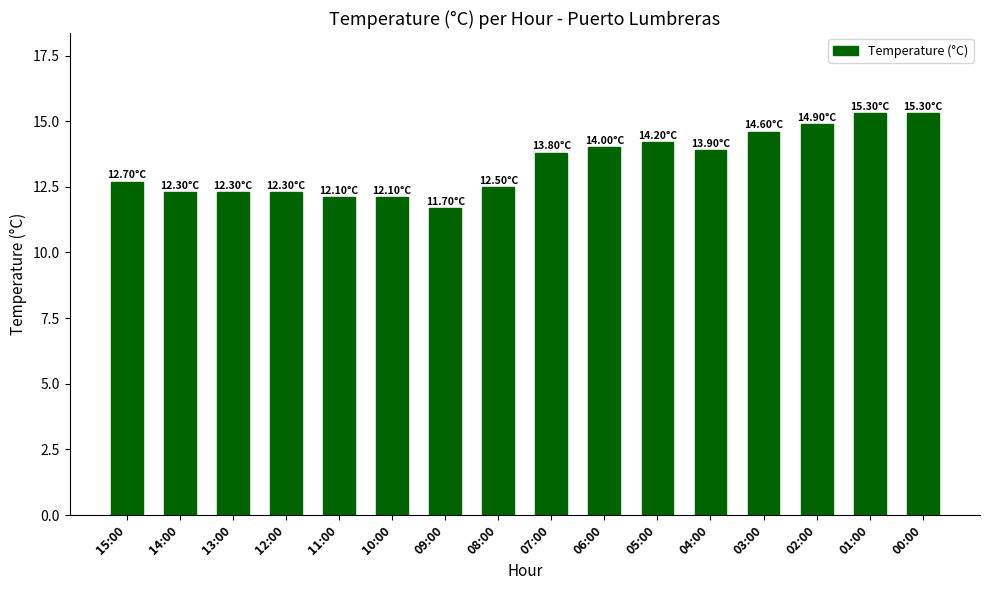

What is the change in value from 13:00 to 09:00?

-0.6